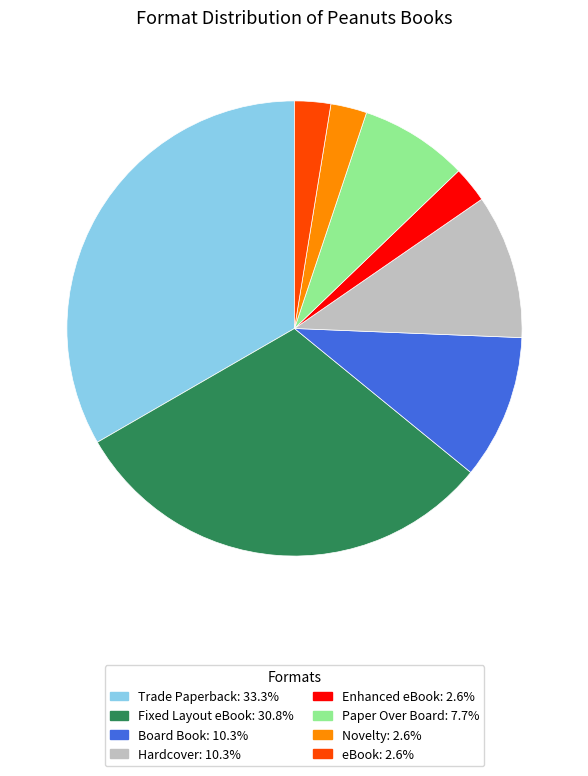

Is it true that Trade Paperback is 46% of the pie?

False